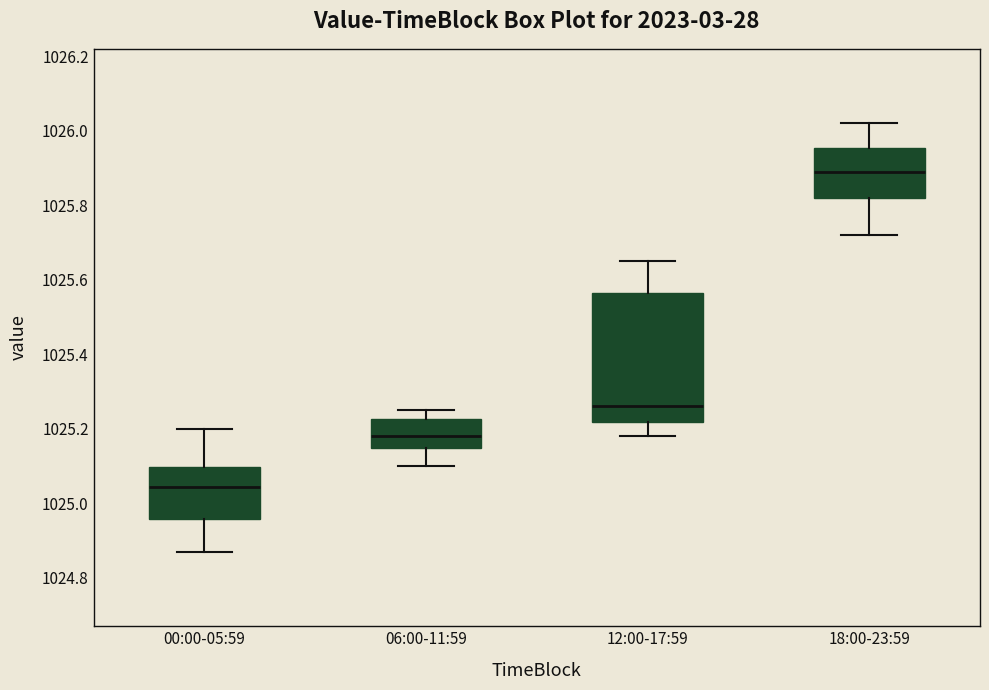

Where is the lower edge of the box for 18:00-23:59 on the y-axis? The values are not printed on the chart, so give them approximately, as read against the axis.

1025.82